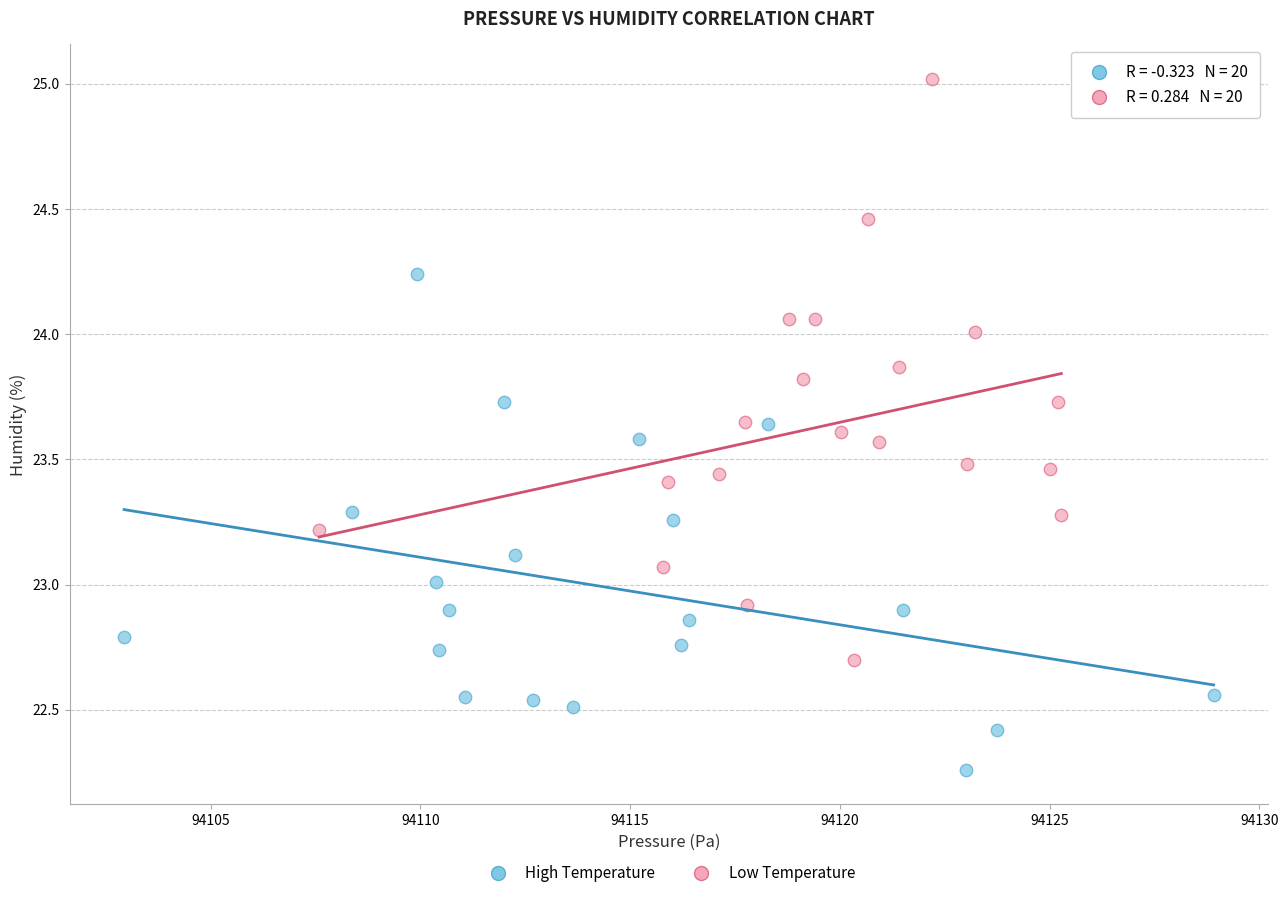

Which series reaches the maximum Y coordinate?

Low Temperature